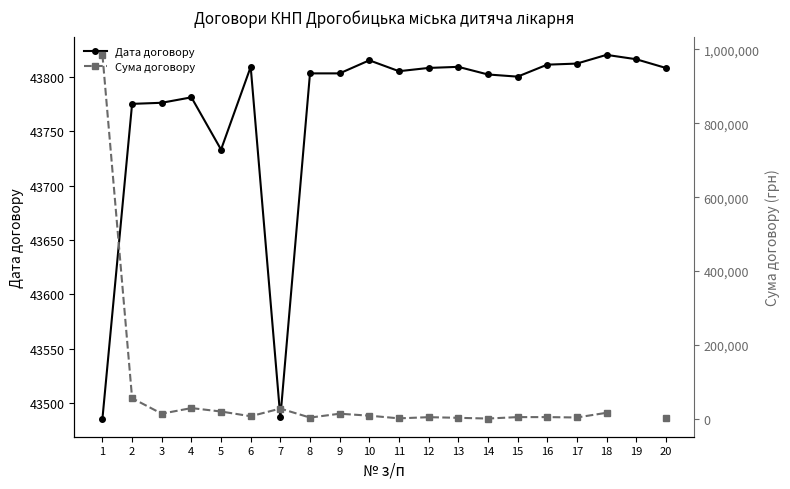

True or false: Сума договору has a value of 2060.4 at 13.

False